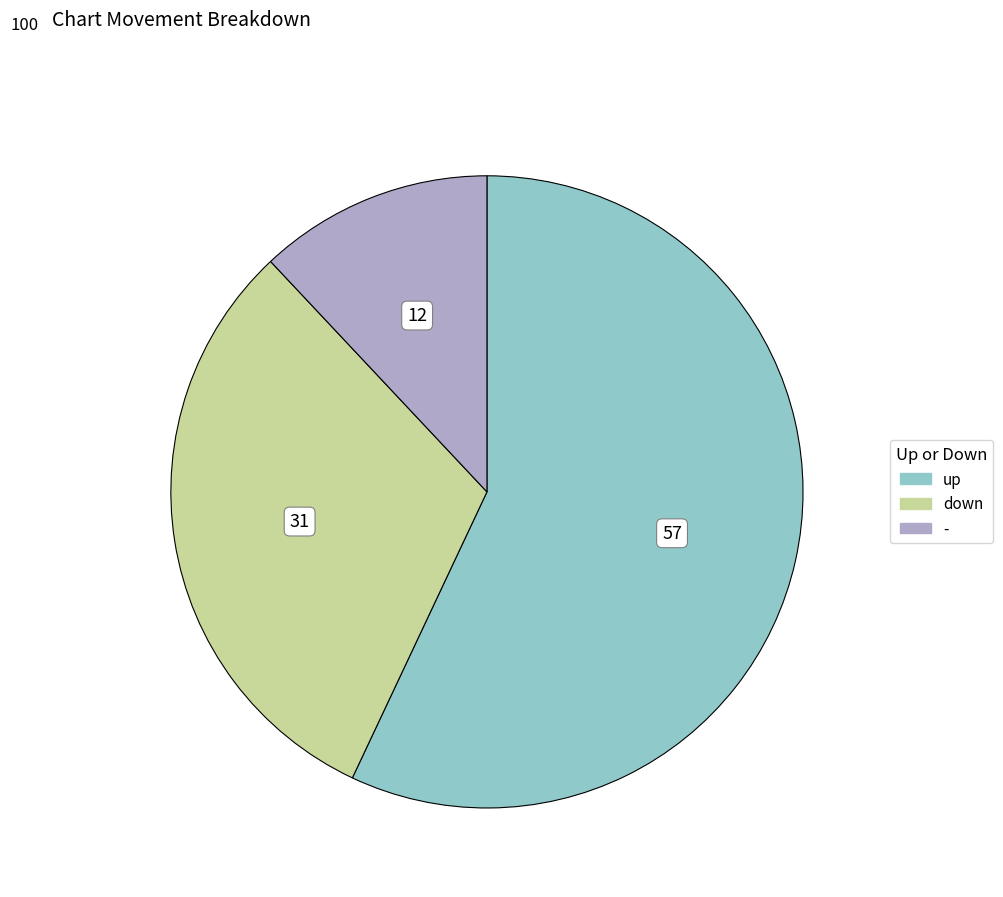

Which slice is the smallest?

-